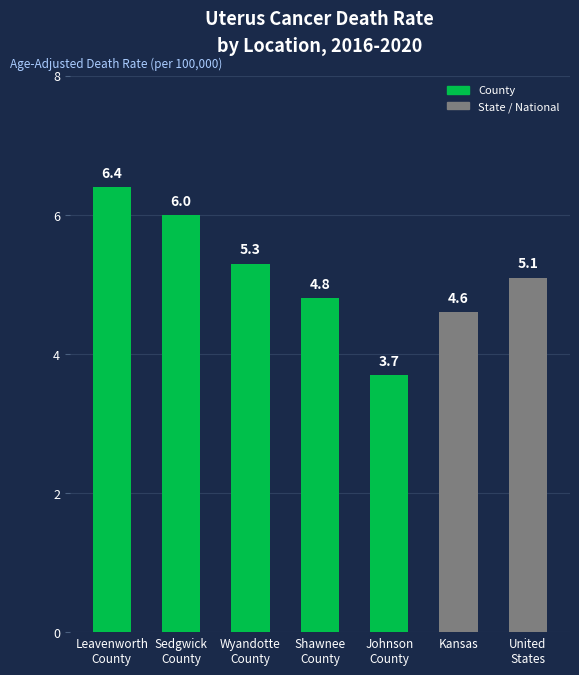

What is the minimum value shown in the chart?

3.7